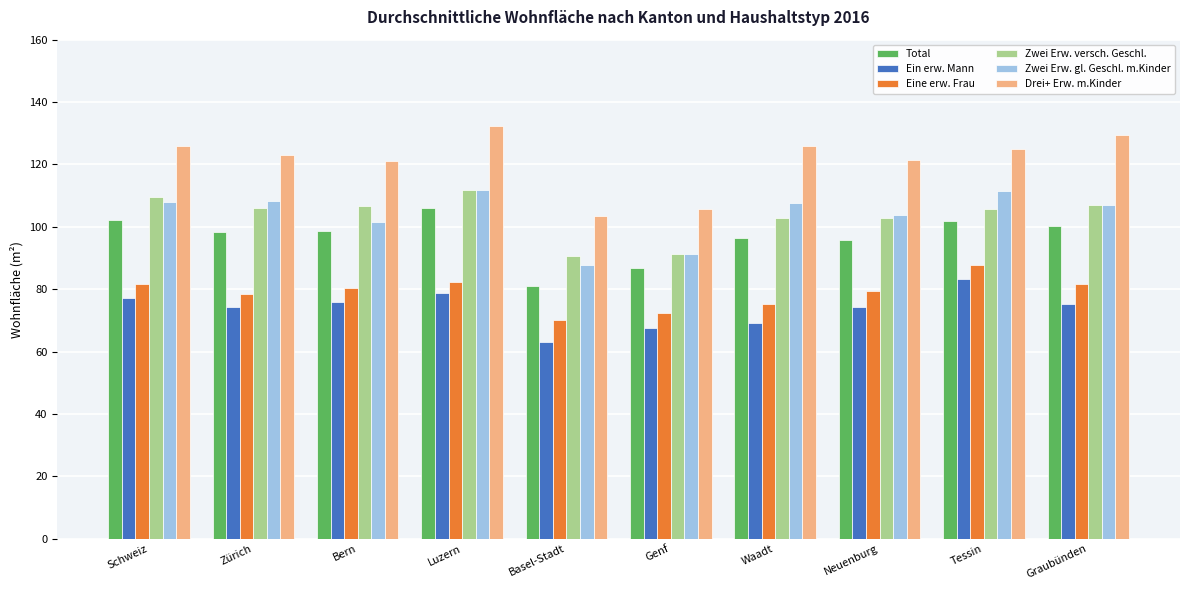

Which series has the largest total across all categories?

Drei+ Erw. m.Kinder